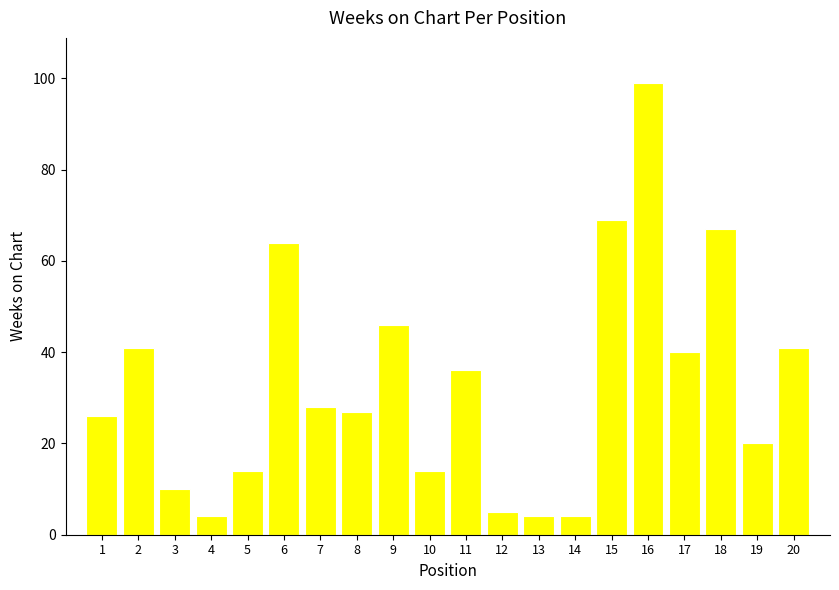

Reading left to right, what are all the values shown in this chart?

26	41	10	4	14	64	28	27	46	14	36	5	4	4	69	99	40	67	20	41